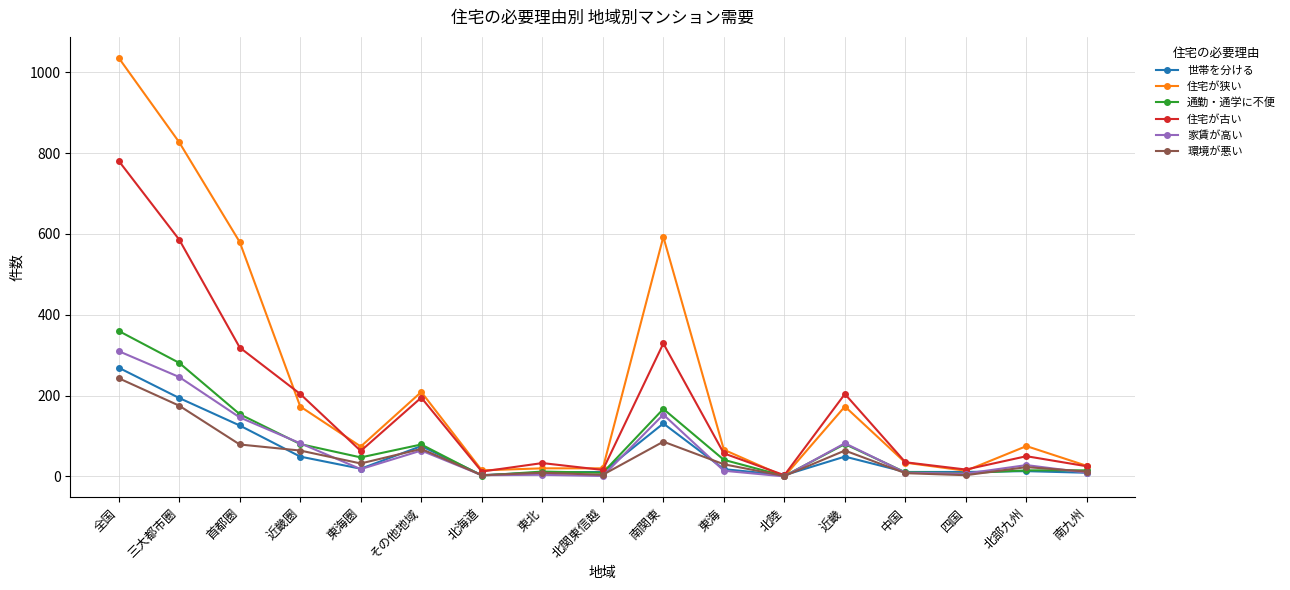

At which label does 住宅が古い first exceed 57?

全国